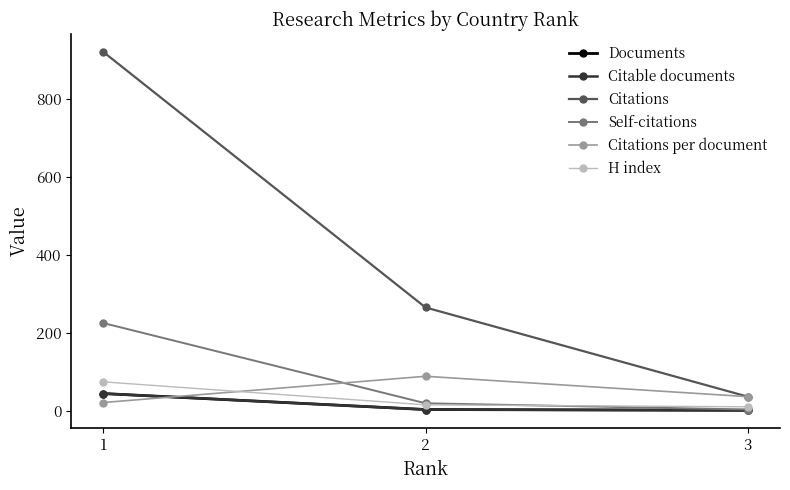

What is the minimum value for Citable documents?

1.0